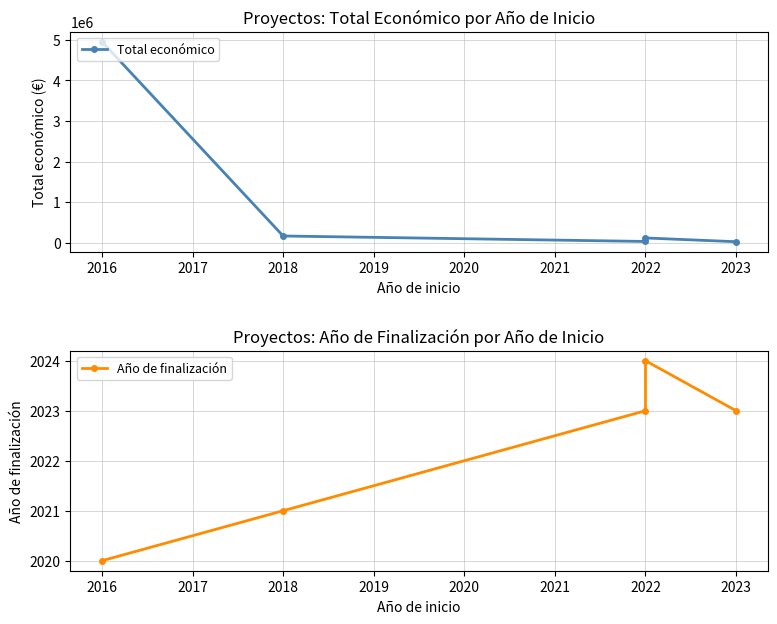

The value of Total económico at 2023 is 13463. True or false?

False